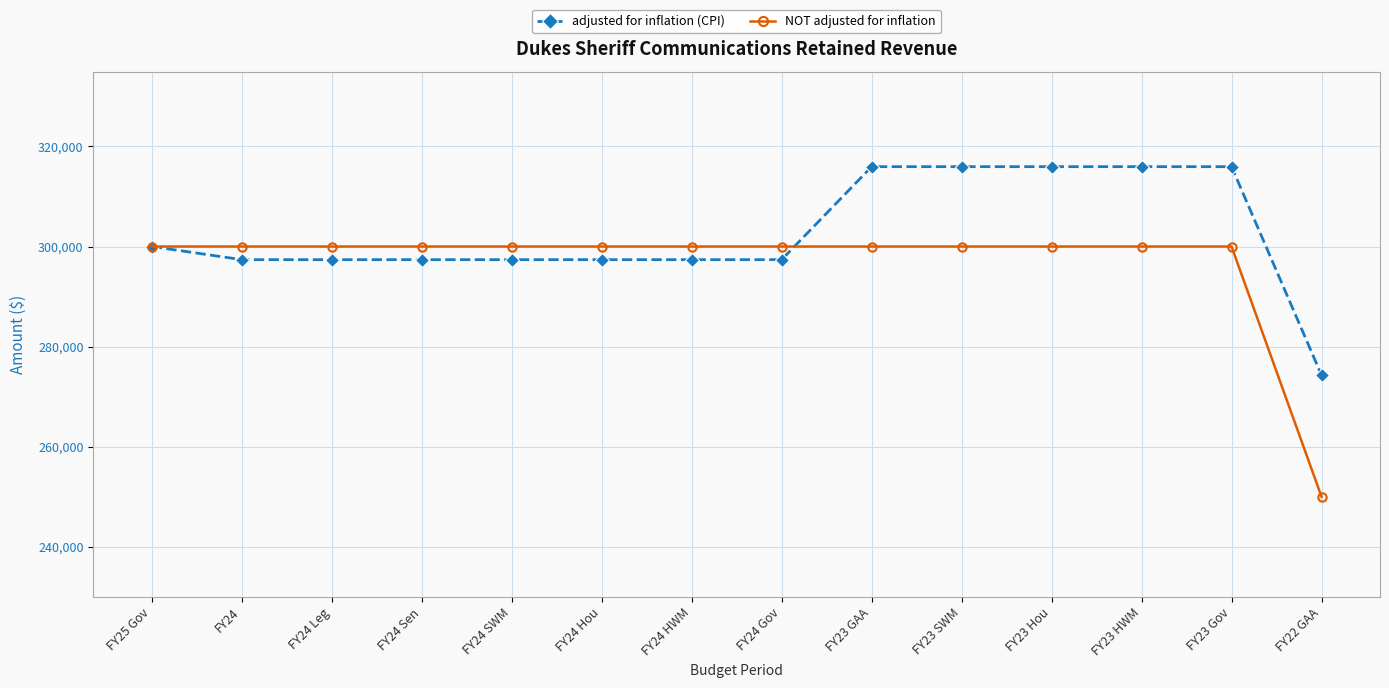

What is the label of the 4th point from the right?

FY23 Hou